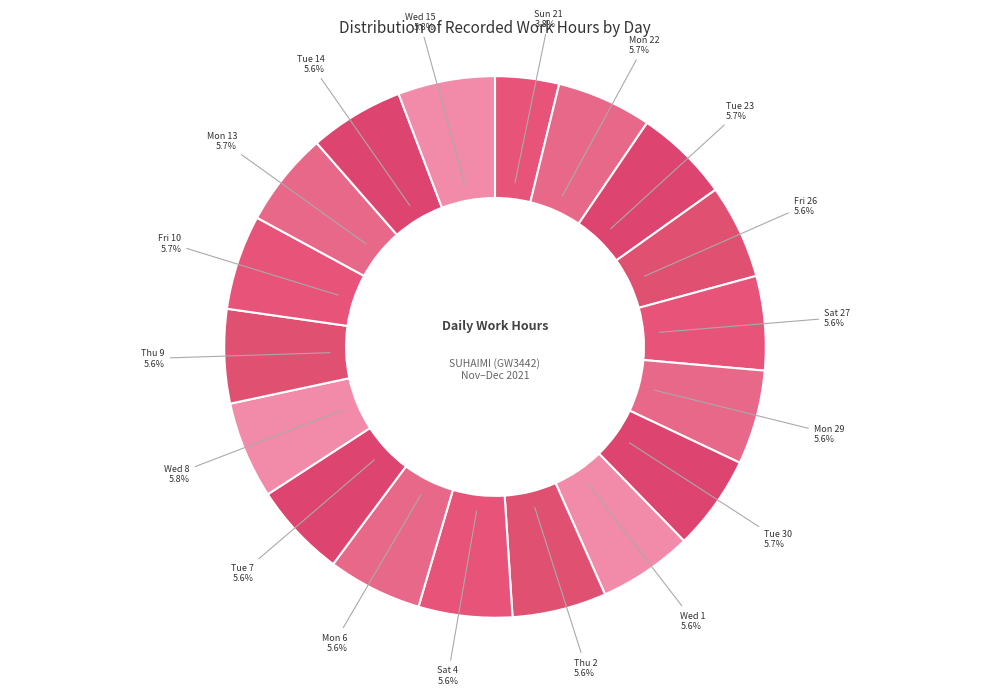

Which slice is the smallest?

Sun 21